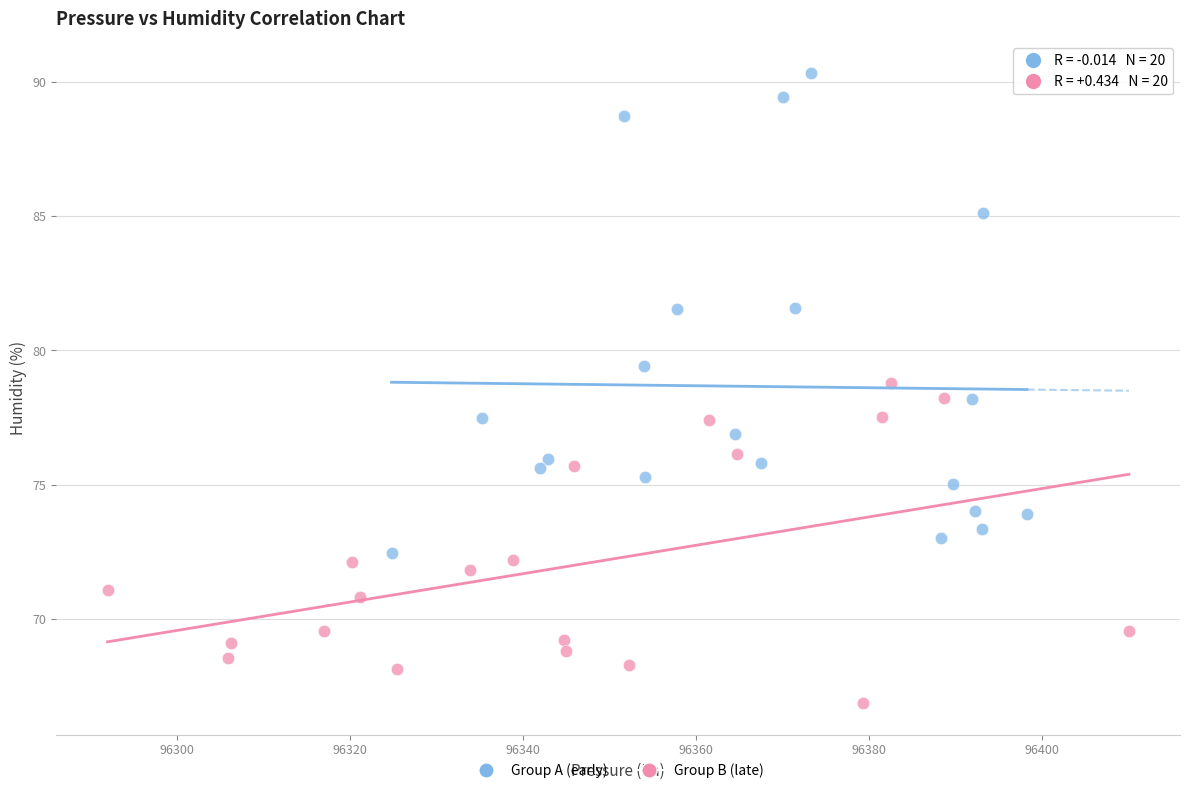

Which series has the largest Y range (max minus min)?

Group A (early)